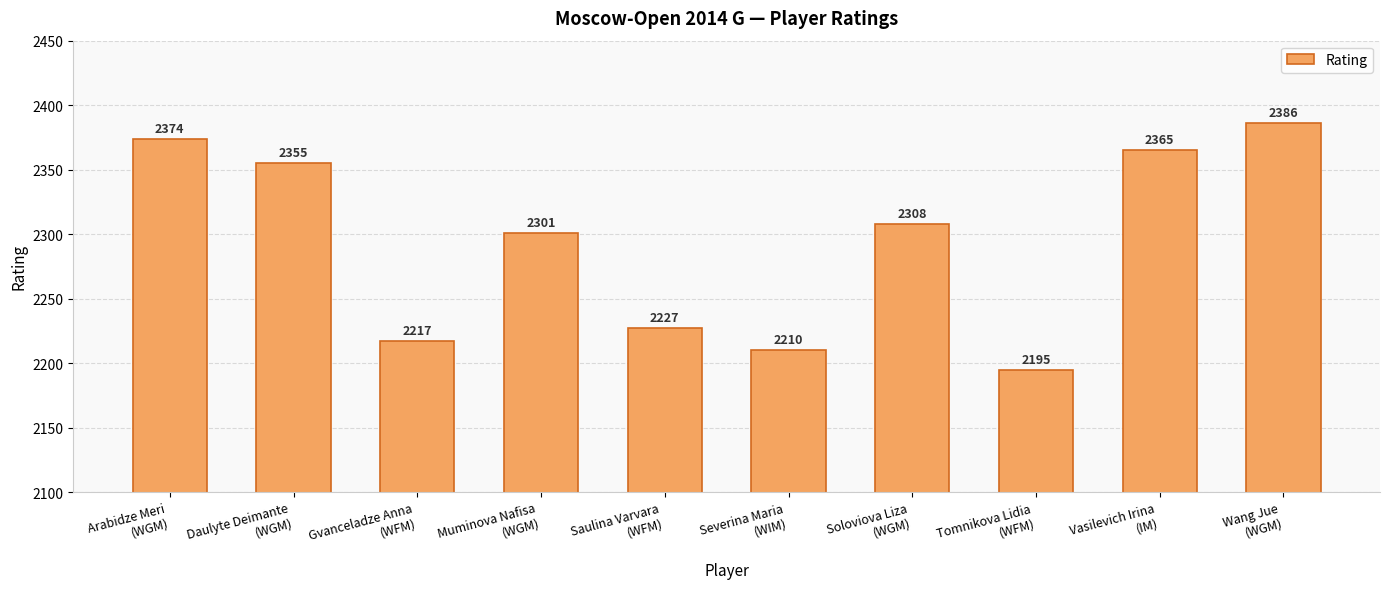

Reading right to left, what are all the values shown in this chart?

2386	2365	2195	2308	2210	2227	2301	2217	2355	2374